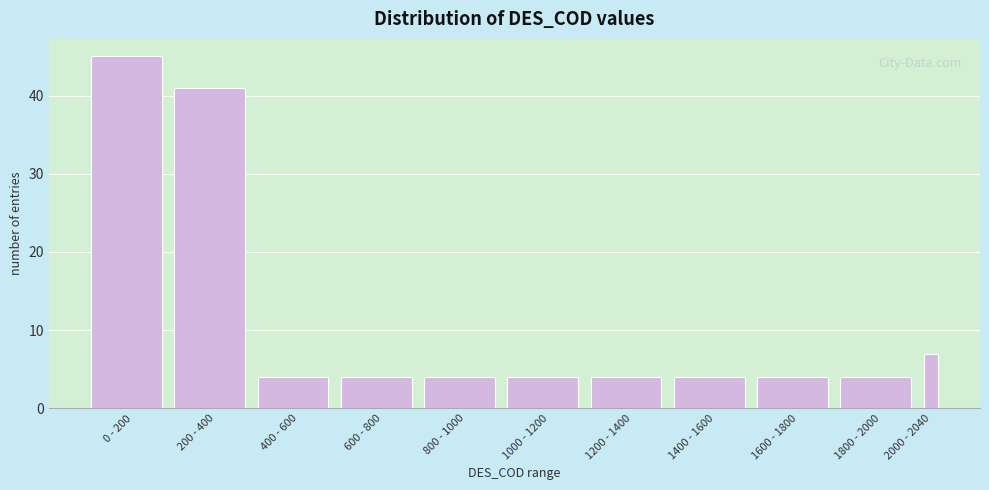

Reading right to left, extract all data points from this chart.

2000 - 2040=7	1800 - 2000=4	1600 - 1800=4	1400 - 1600=4	1200 - 1400=4	1000 - 1200=4	800 - 1000=4	600 - 800=4	400 - 600=4	200 - 400=41	0 - 200=45